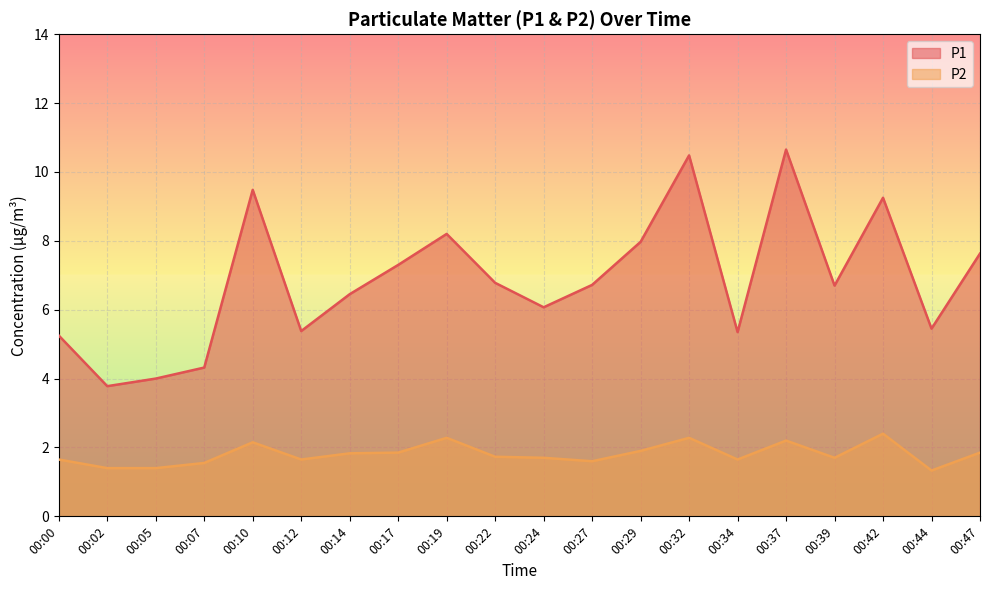

How many data points in P1 are less than 6?

7